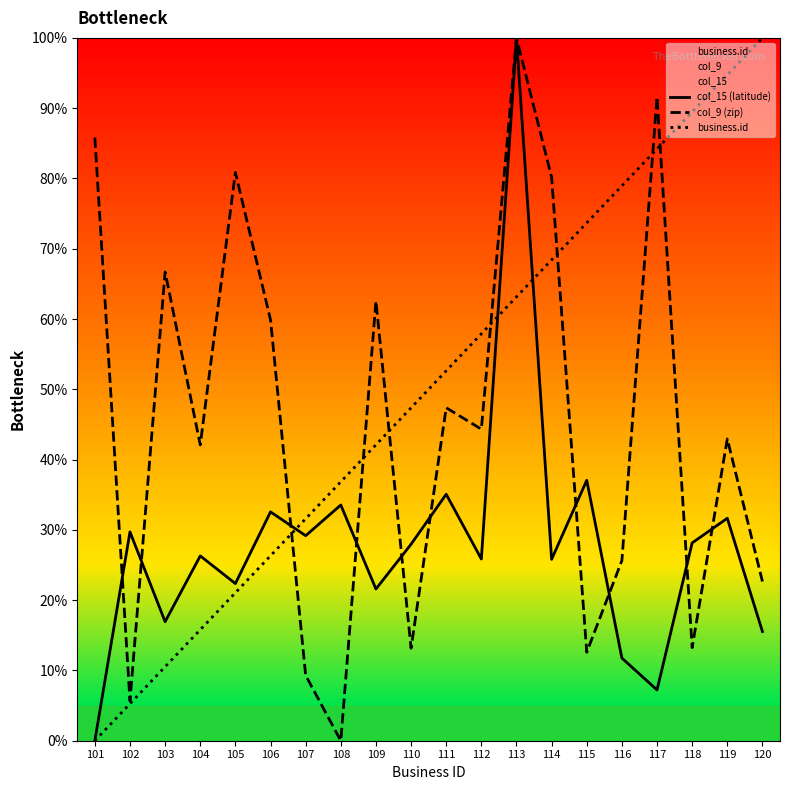

What is the value of the business.id point at the 3rd from the left?

0.1